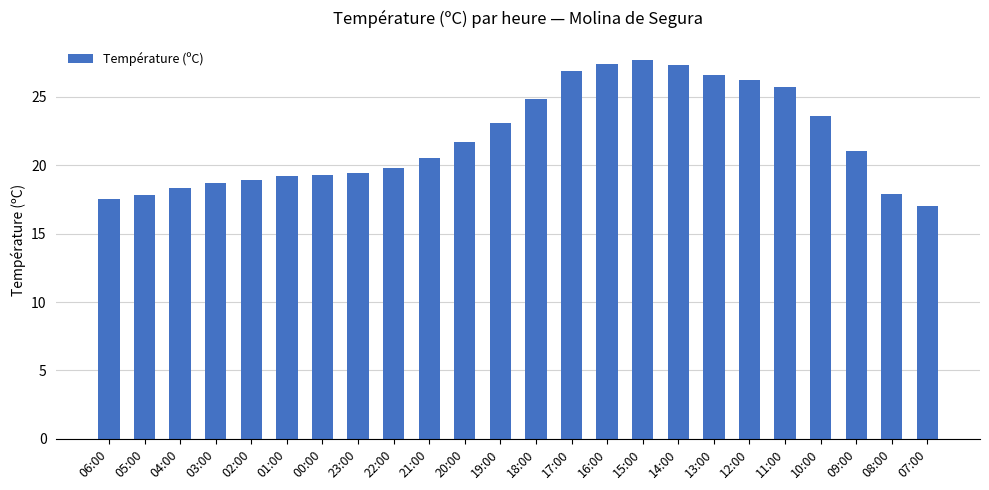

What is the sum of all values?

526.3